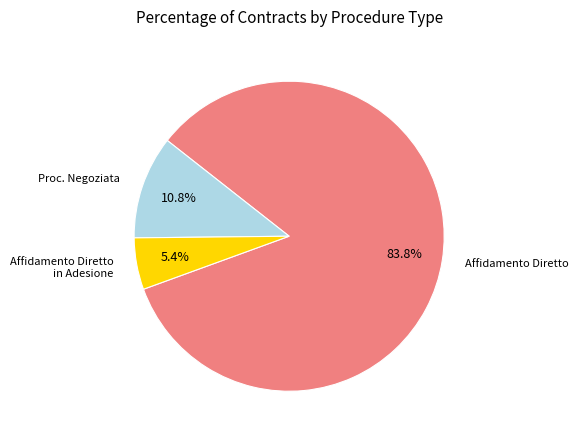

Is there any slice that represents more than half of the pie?

Yes